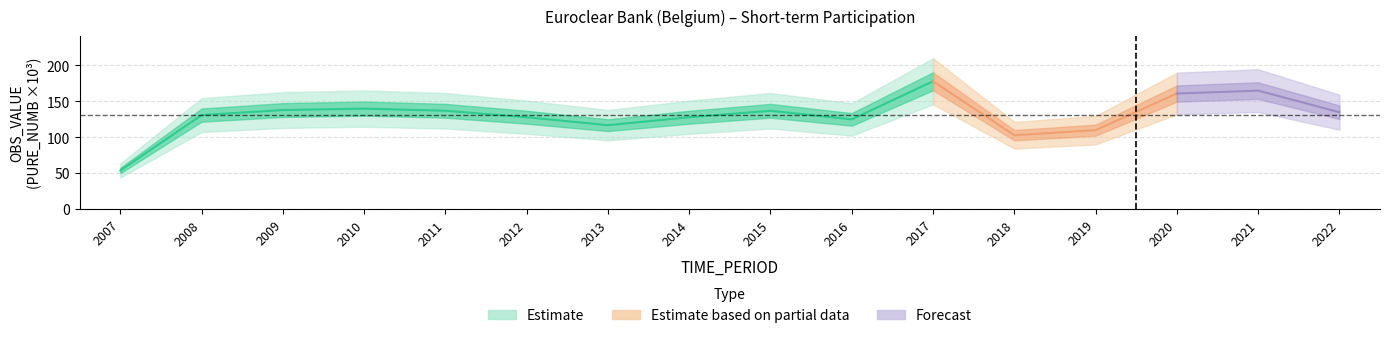

What is the difference between the values at 2017 and 2014?

50